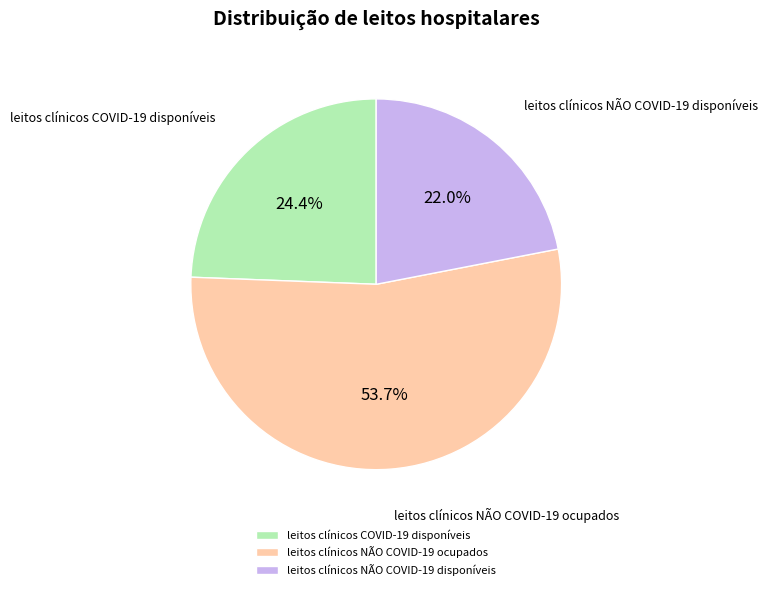

Which category has the biggest portion of the pie?

leitos clínicos NÃO COVID-19 ocupados